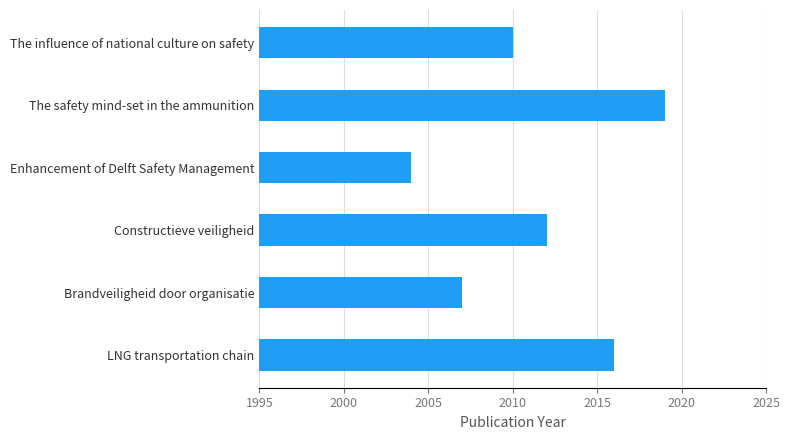

What is the greatest value displayed?

2019